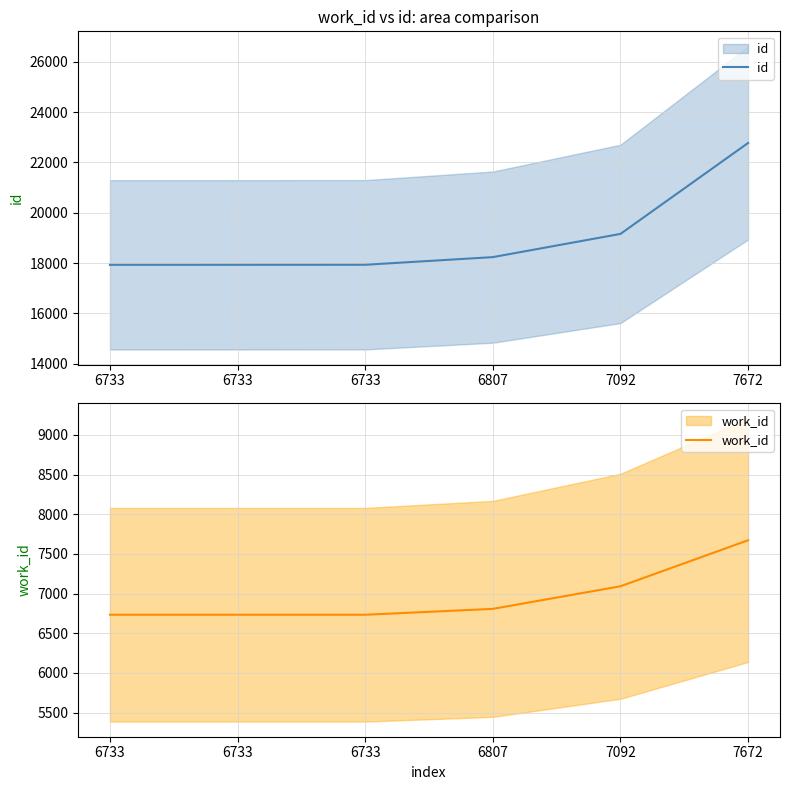

What is the sum of all work_id values?

41770